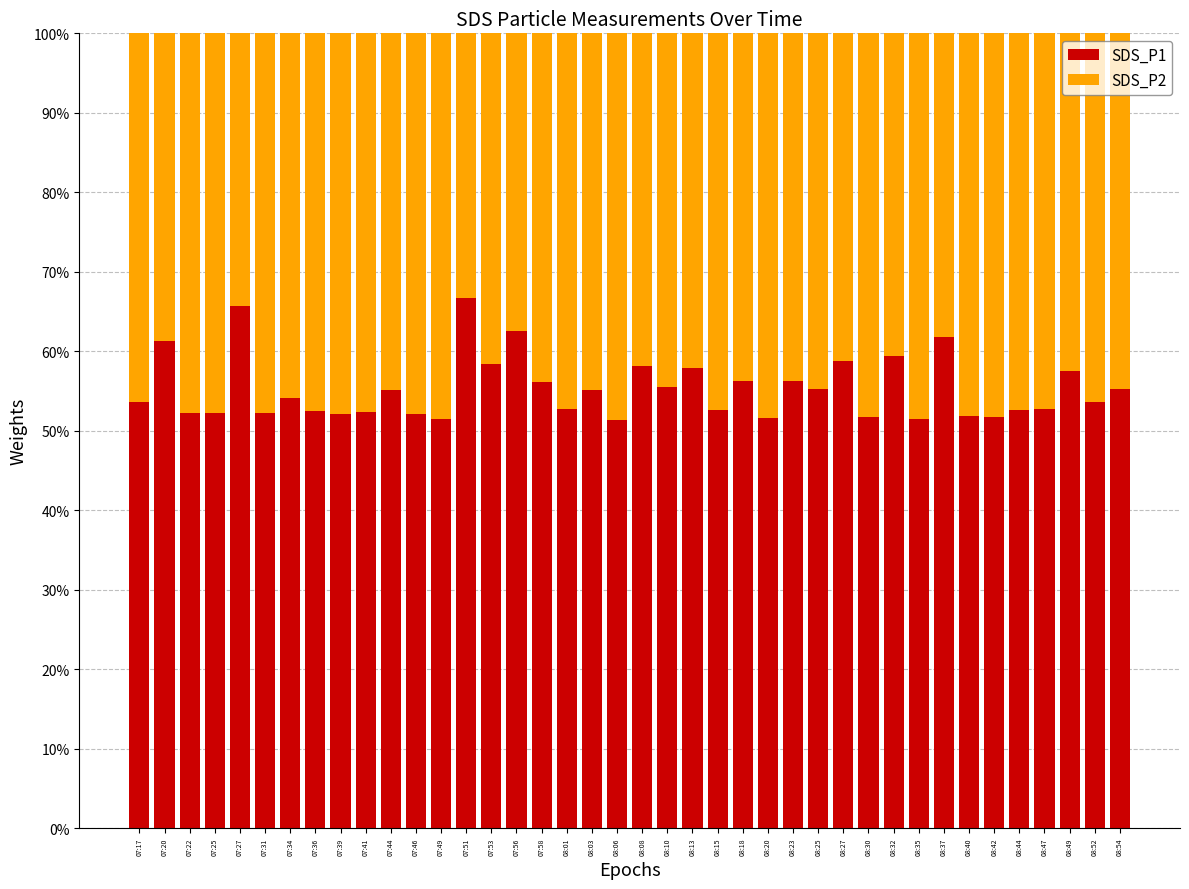

The value of SDS_P1 at 08:03 is 82.9. True or false?

False